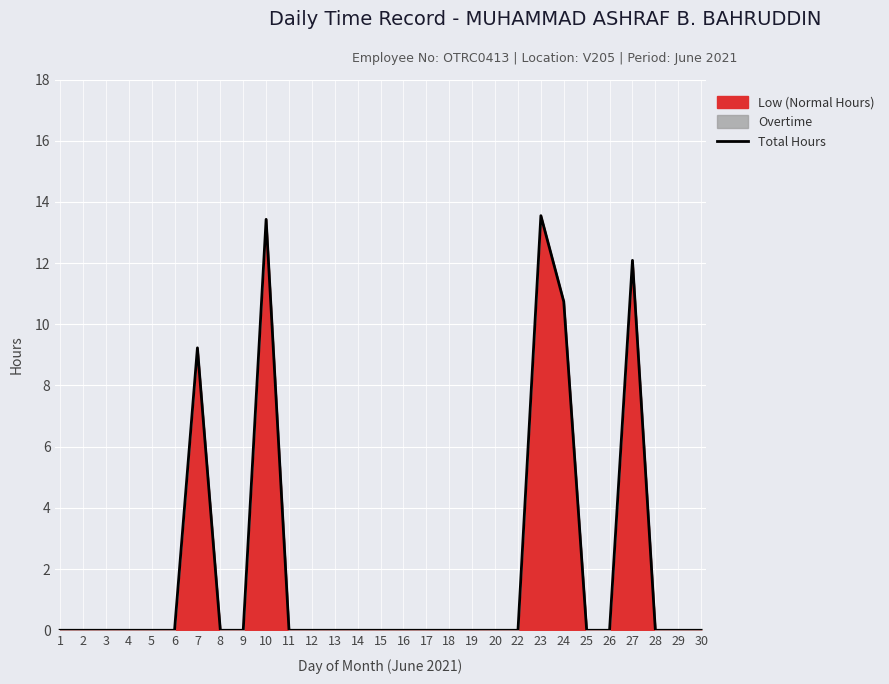

Reading right to left, transcribe all the data shown in this chart.

0.0	0.0	0.0	12.1	0.0	0.0	10.7	13.6	0.0	0.0	0.0	0.0	0.0	0.0	0.0	0.0	0.0	0.0	0.0	13.4	0.0	0.0	9.2	0.0	0.0	0.0	0.0	0.0	0.0